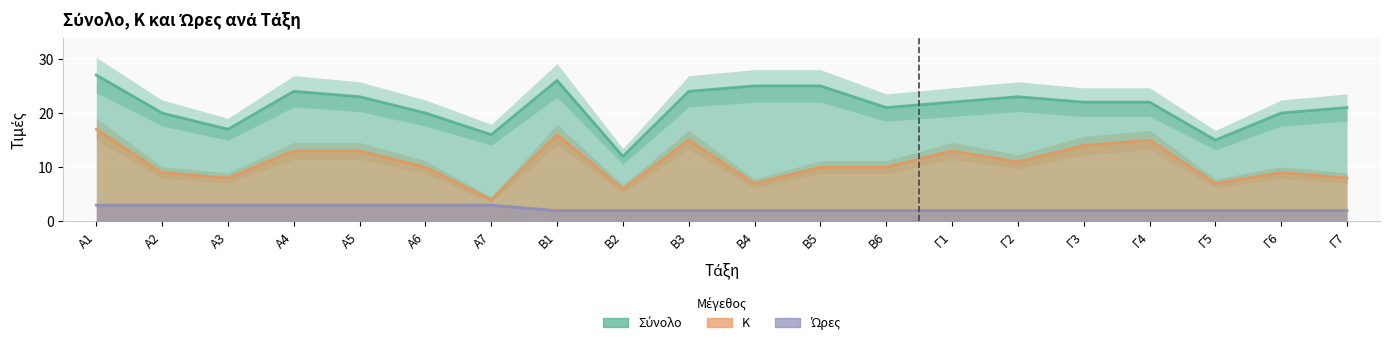

What is the approximate value of Σύνολο at Α5, to the nearest 5?

25